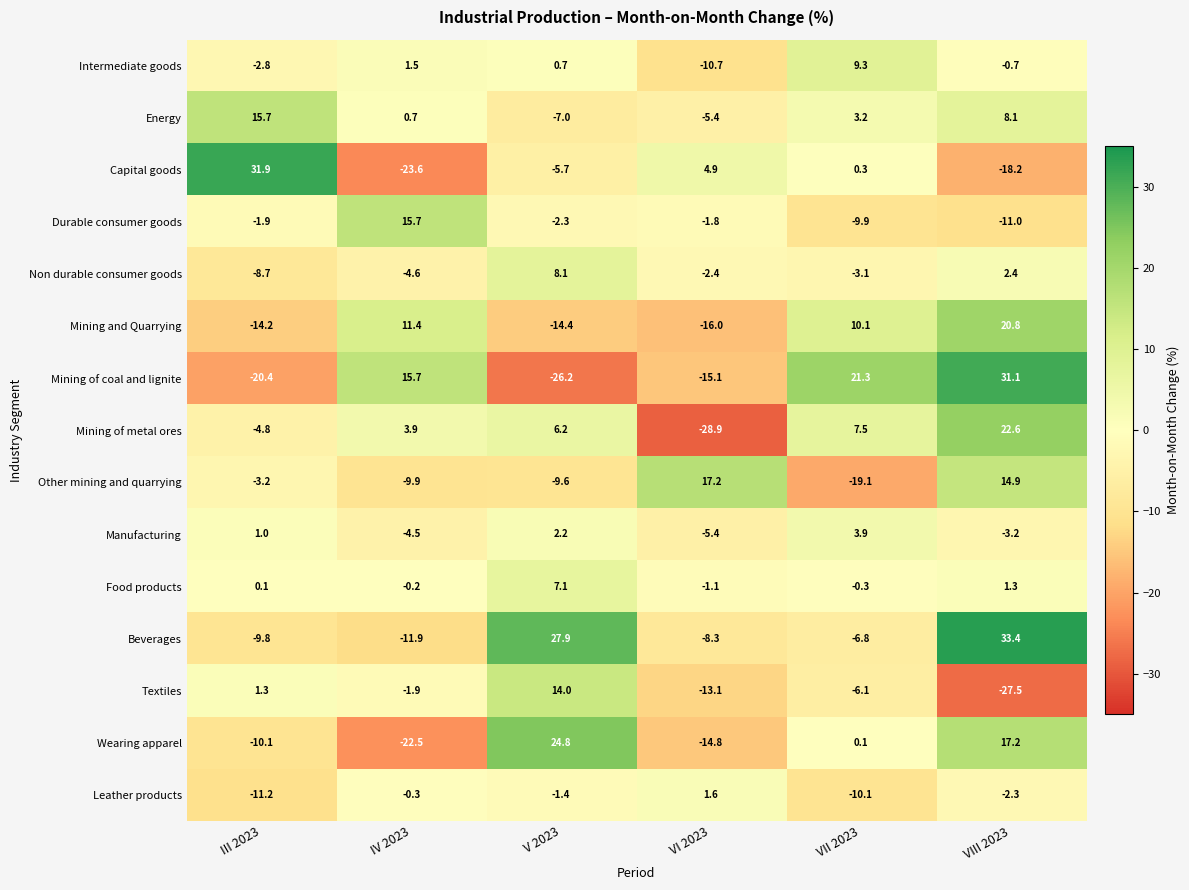

At how many categories does at least one series exceed 12?

6